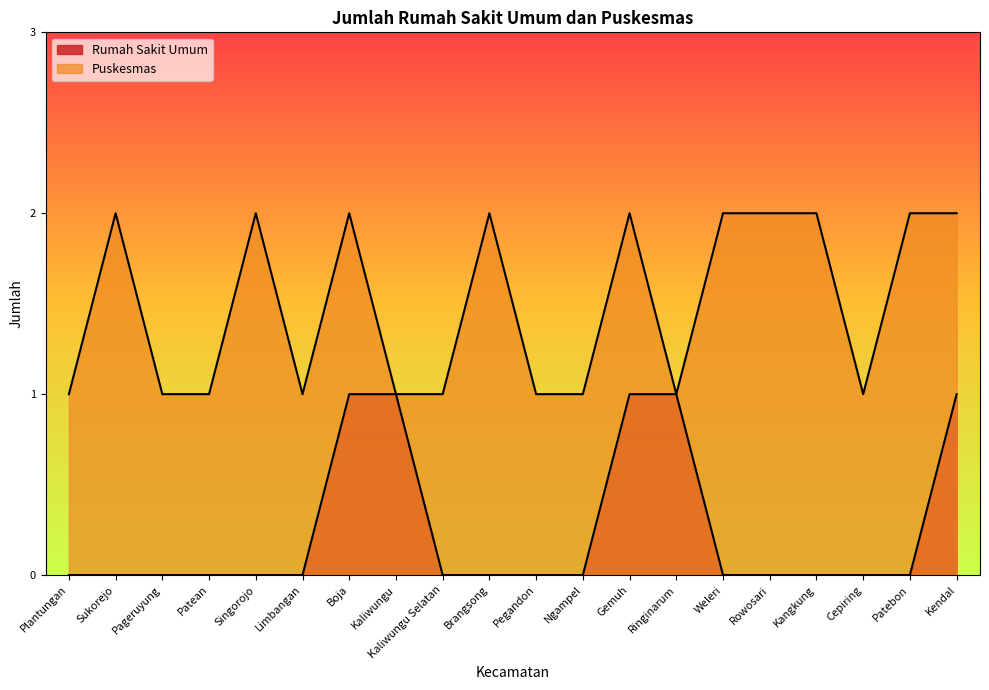

True or false: Puskesmas and Rumah Sakit Umum intersect in this chart.

False